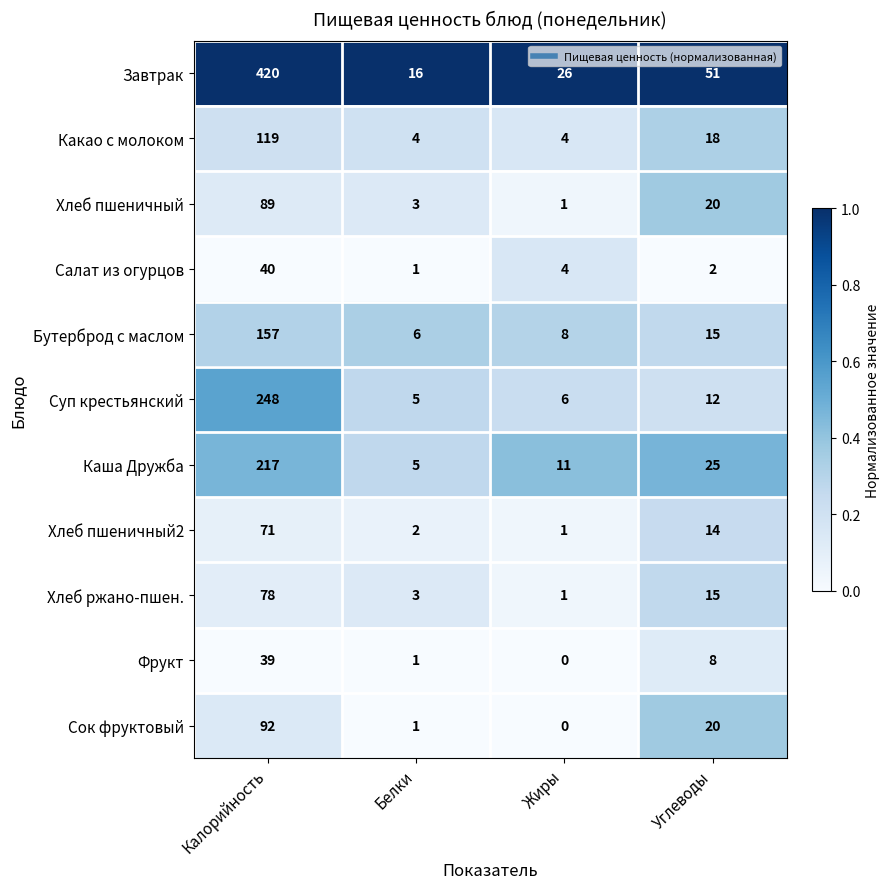

Which series has the largest total across all categories?

Завтрак